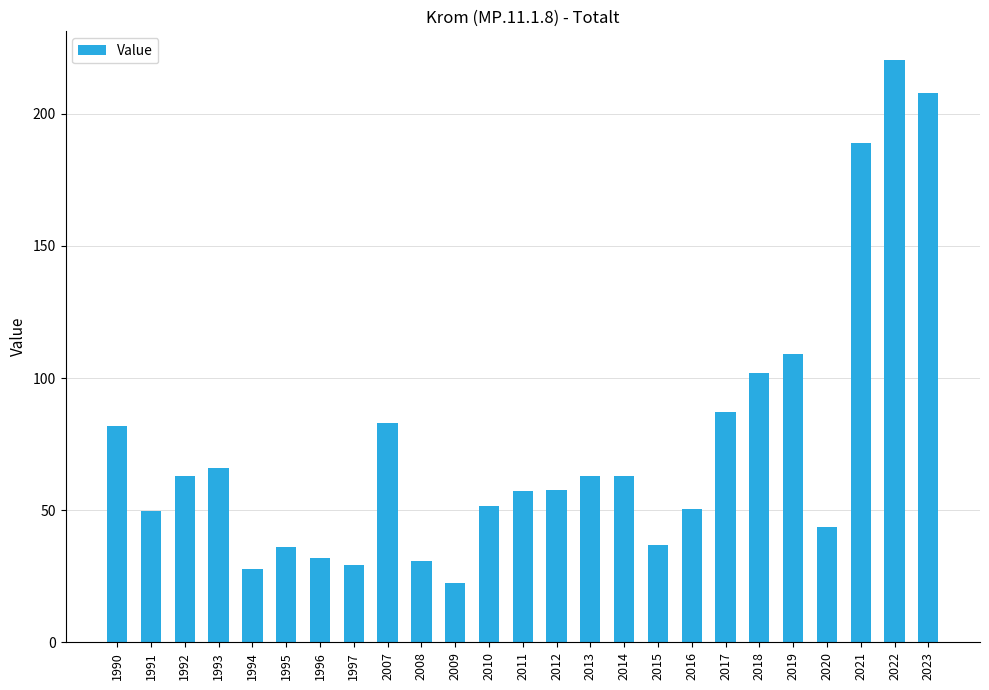

What is the sum of the values at 1990 and 2017?

169.0